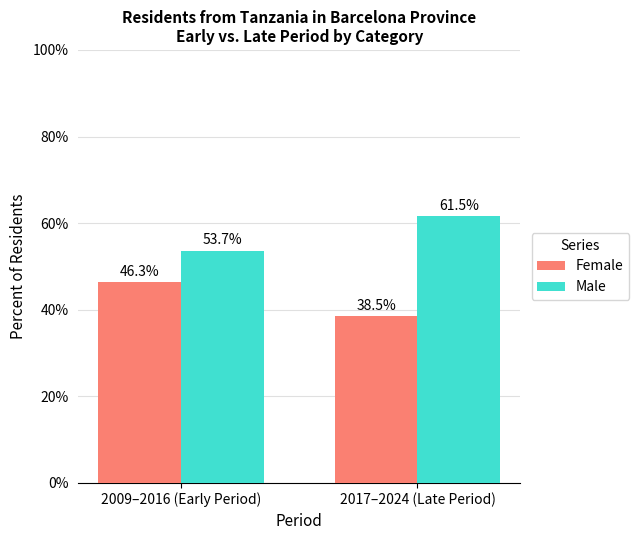

True or false: Male has a value of 61.5 at 2017–2024 (Late Period).

True